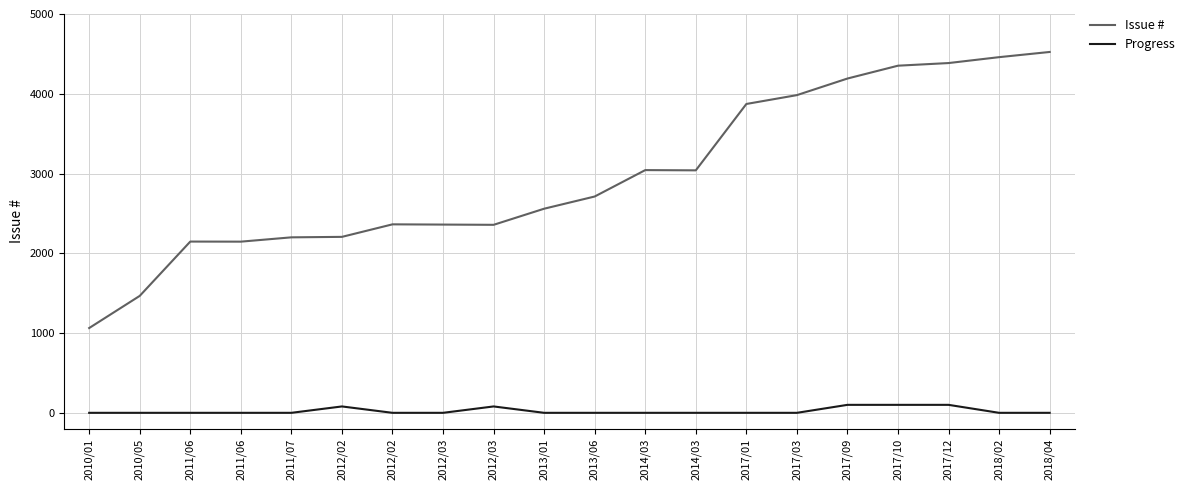

What are all the series names shown in the legend?

Issue #, Progress